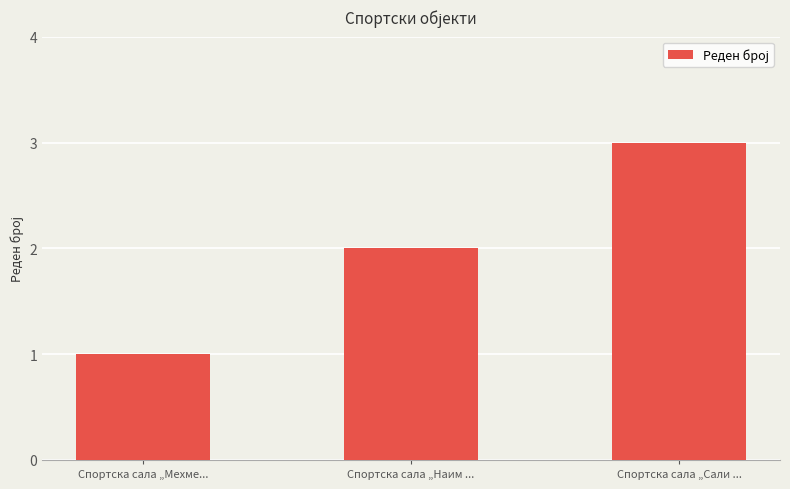

List the labels in order of value, smallest first.

Спортска сала „Мехме..., Спортска сала „Наим ..., Спортска сала „Сали ...